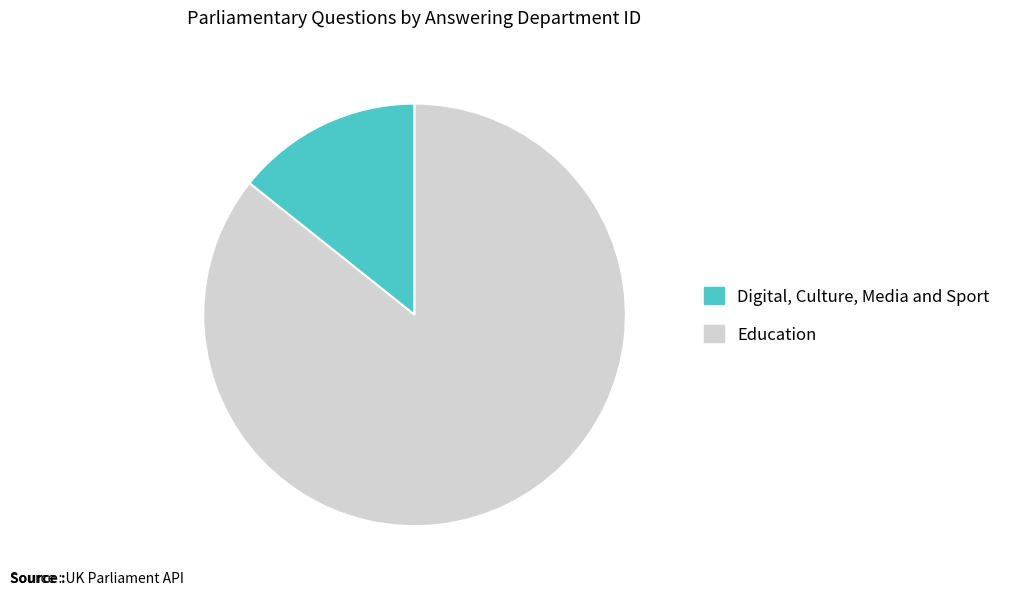

Which category has the biggest portion of the pie?

Education